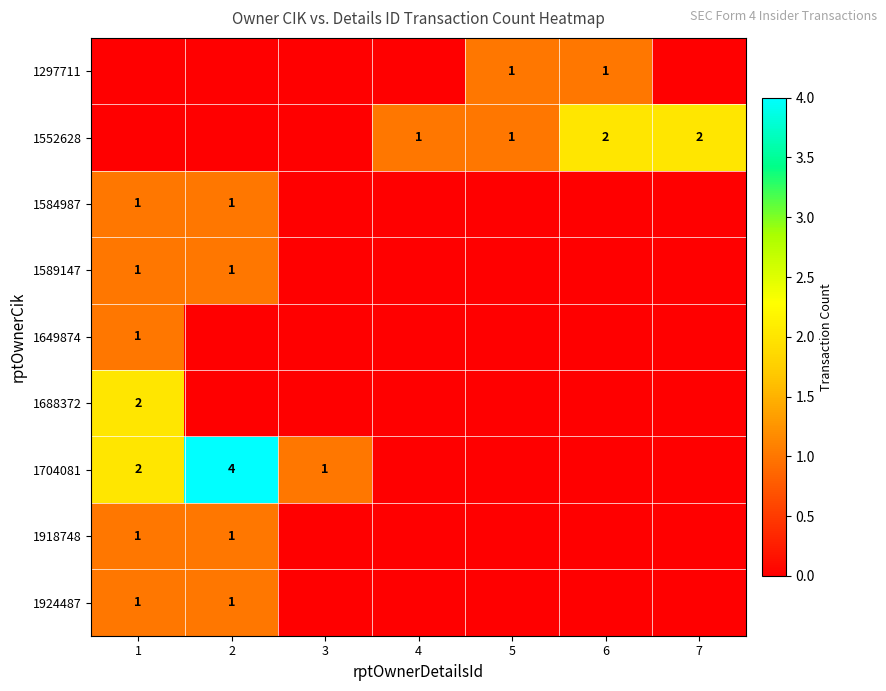

The value of 1552628 at 6 is 2. True or false?

True